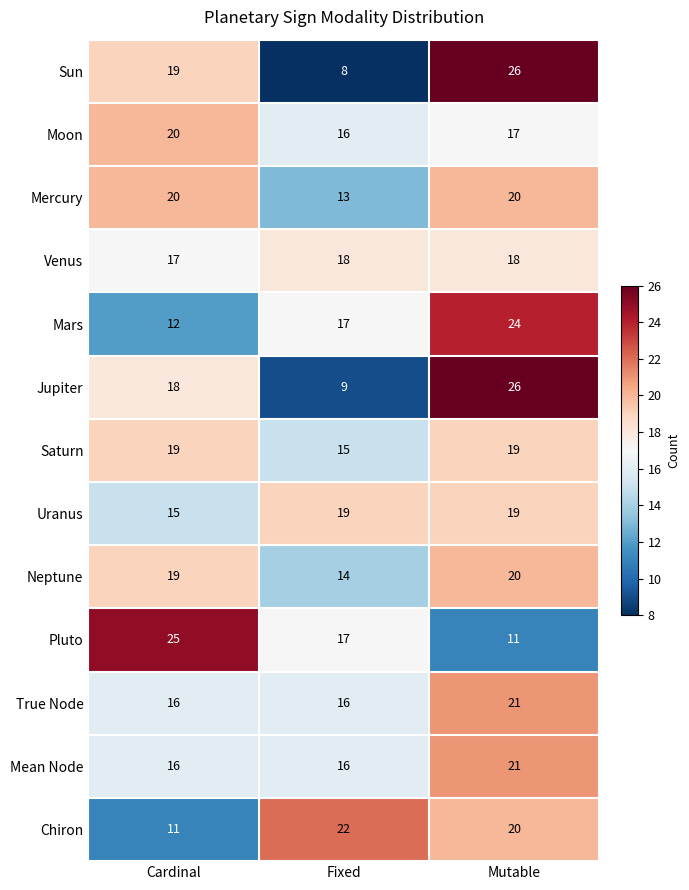

True or false: Moon has a value of 20 at Cardinal.

True